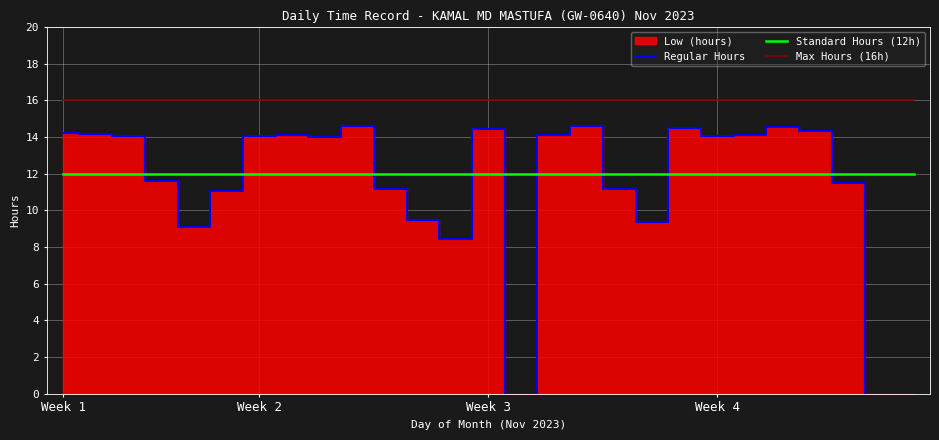

Which series has the widest spread of values?

Regular Hours